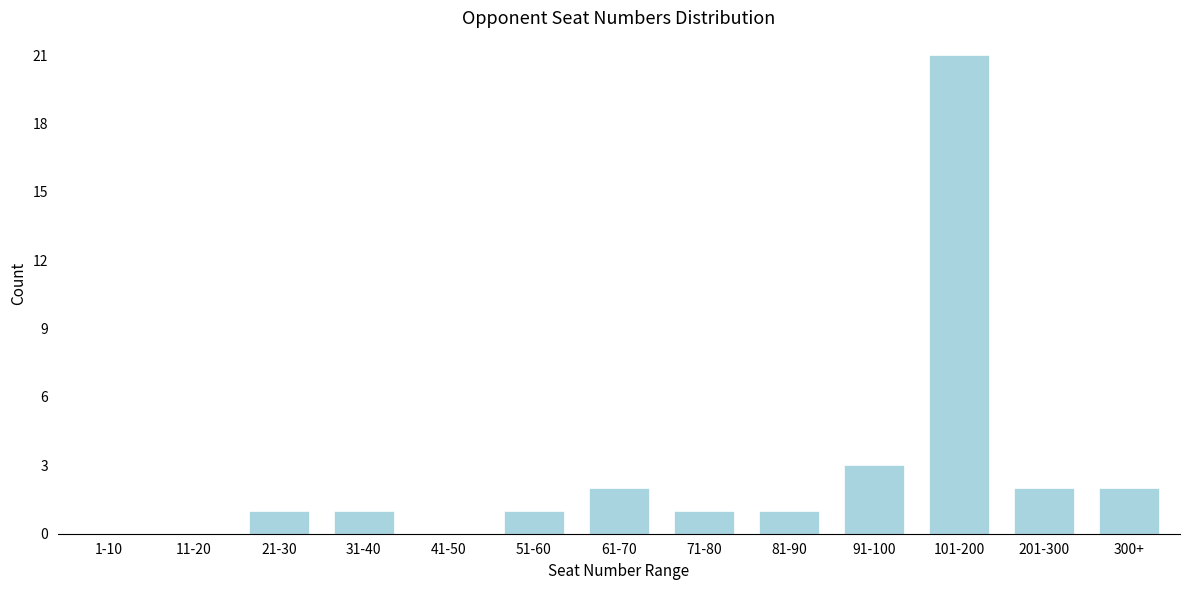

Reading right to left, list all the values displayed in this chart.

300+=2	201-300=2	101-200=21	91-100=3	81-90=1	71-80=1	61-70=2	51-60=1	41-50=0	31-40=1	21-30=1	11-20=0	1-10=0